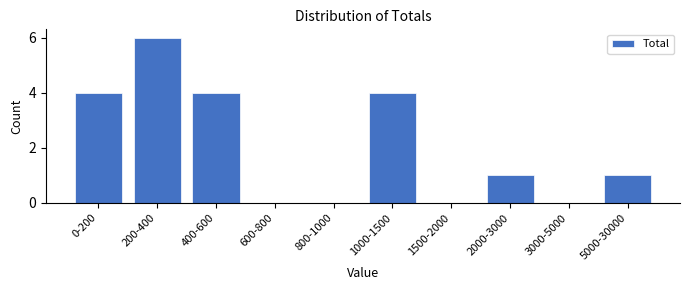

Reading left to right, list all the values displayed in this chart.

0-200=4	200-400=6	400-600=4	600-800=0	800-1000=0	1000-1500=4	1500-2000=0	2000-3000=1	3000-5000=0	5000-30000=1